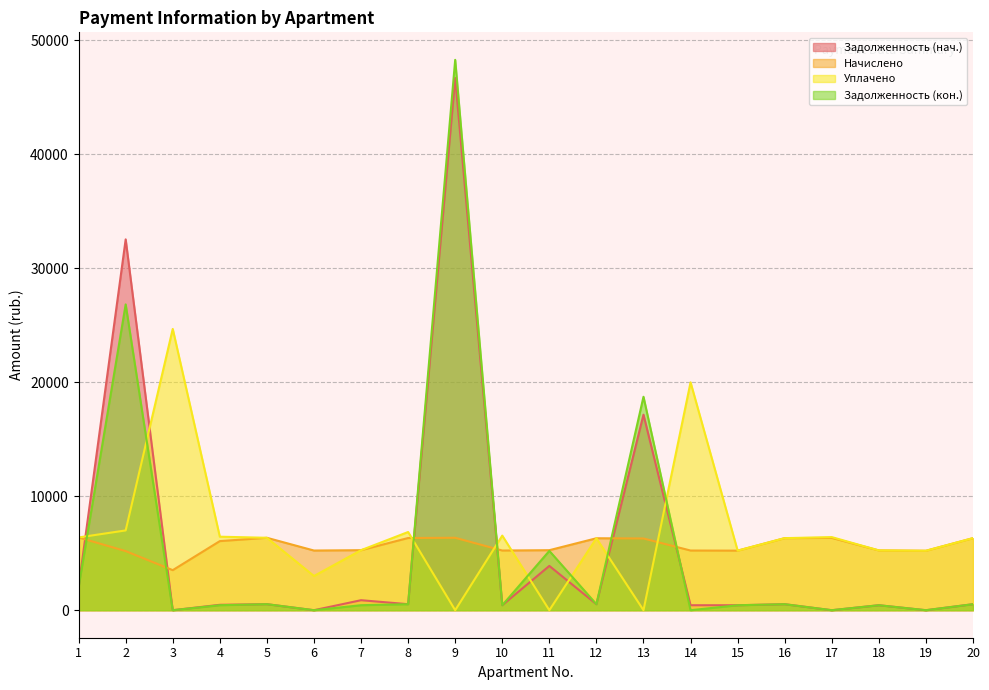

What is the greatest value displayed?

48282.5